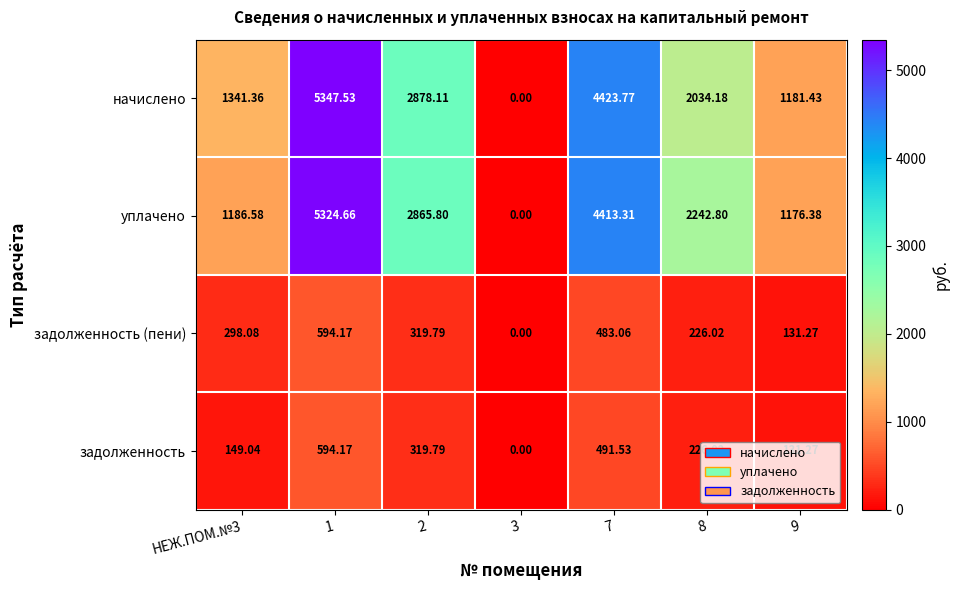

Which series has the largest total across all categories?

уплачено